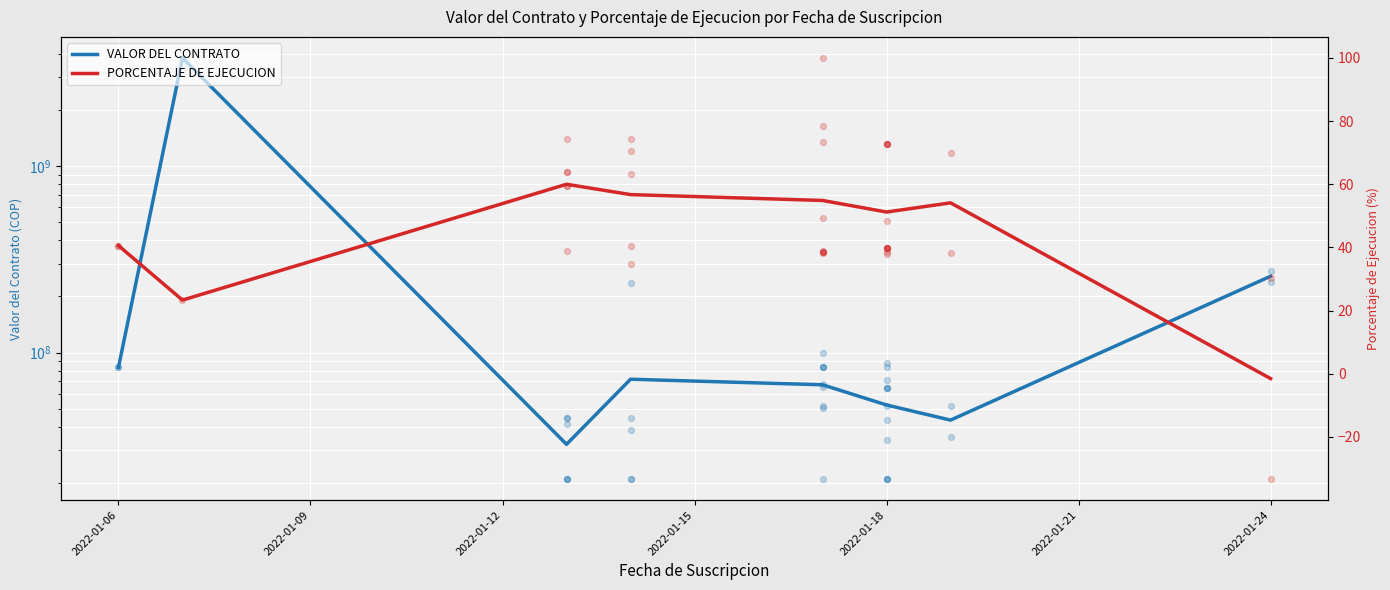

What is the total value across all series at 2022-01-09?

3797307906.3